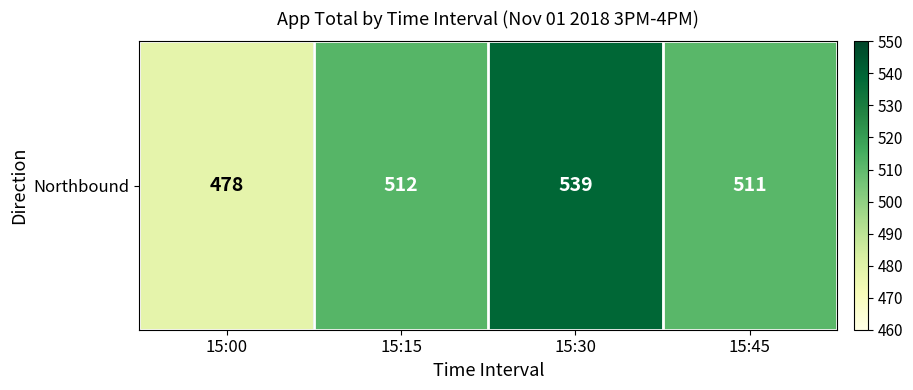

Reading left to right, what are all the values shown in this chart?

15:00=478	15:15=512	15:30=539	15:45=511